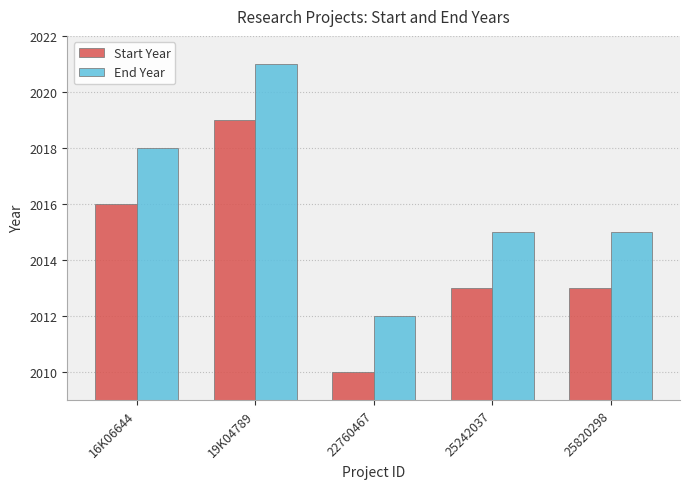

Reading left to right, transcribe all the data shown in this chart.

Start Year: 2016	2019	2010	2013	2013
End Year: 2018	2021	2012	2015	2015